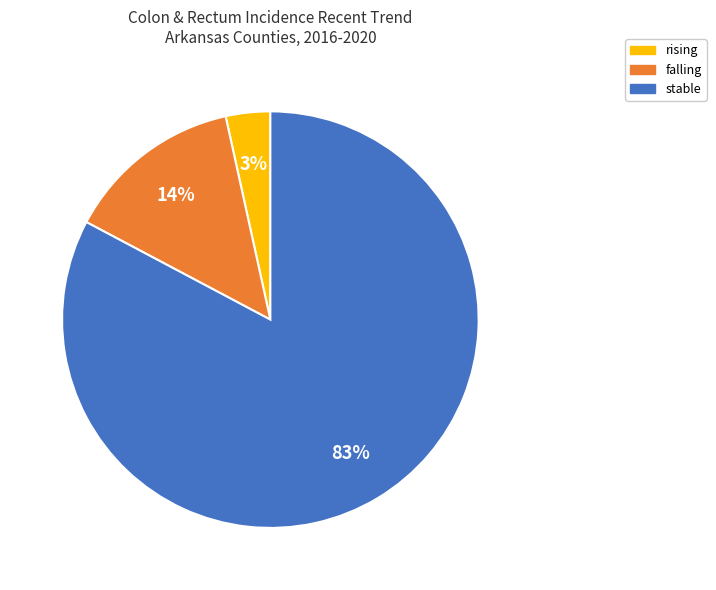

Is there a majority slice in this chart?

Yes